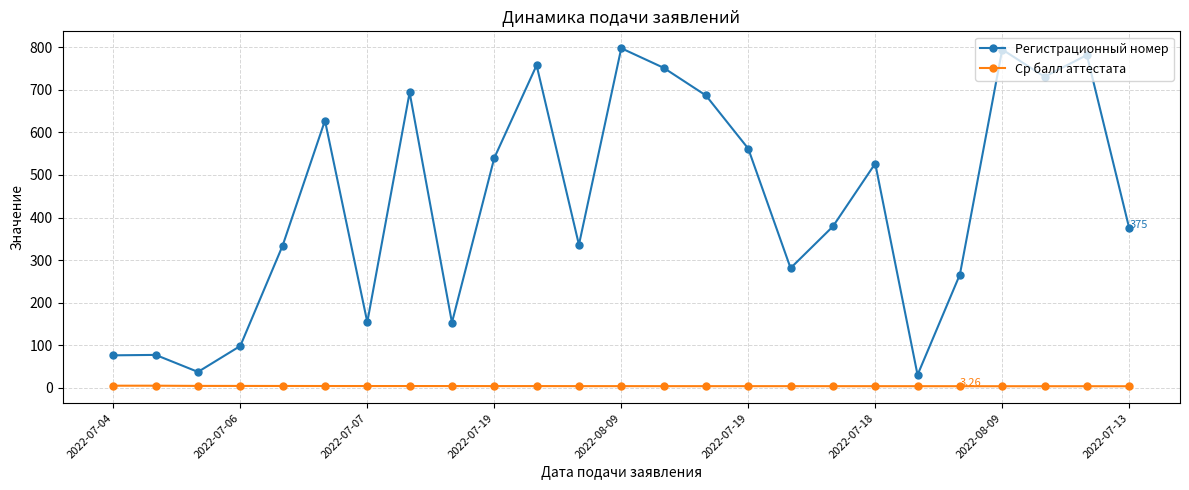

Rank the series by their maximum value, from highest to lowest.

Регистрационный номер, Ср балл аттестата